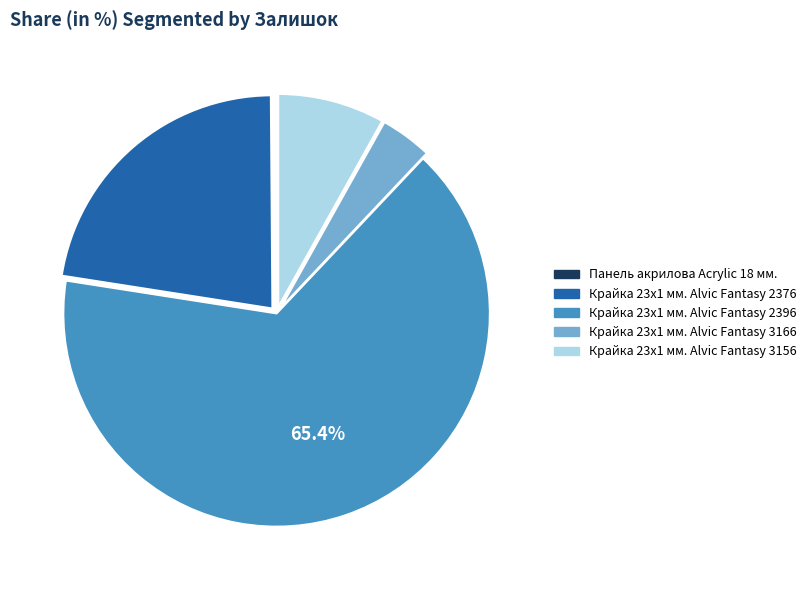

What is the ratio of the value at Крайка 23x1 мм. Alvic Fantasy 2376 to the value at Крайка 23x1 мм. Alvic Fantasy 2396?

0.3